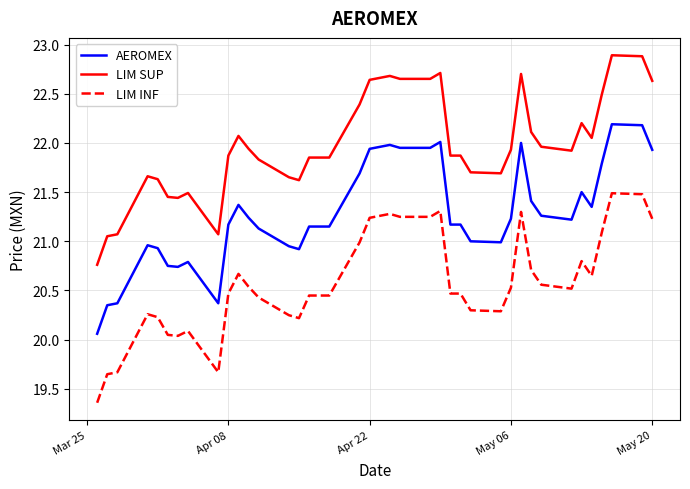

What is the difference between the maximum and minimum values in the LIM INF series?

2.1